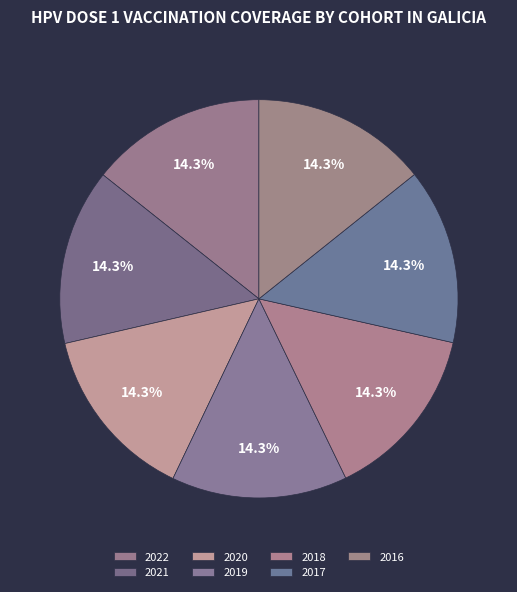

To the nearest percent, what is the combined percentage of 2017 and 2016?

29%